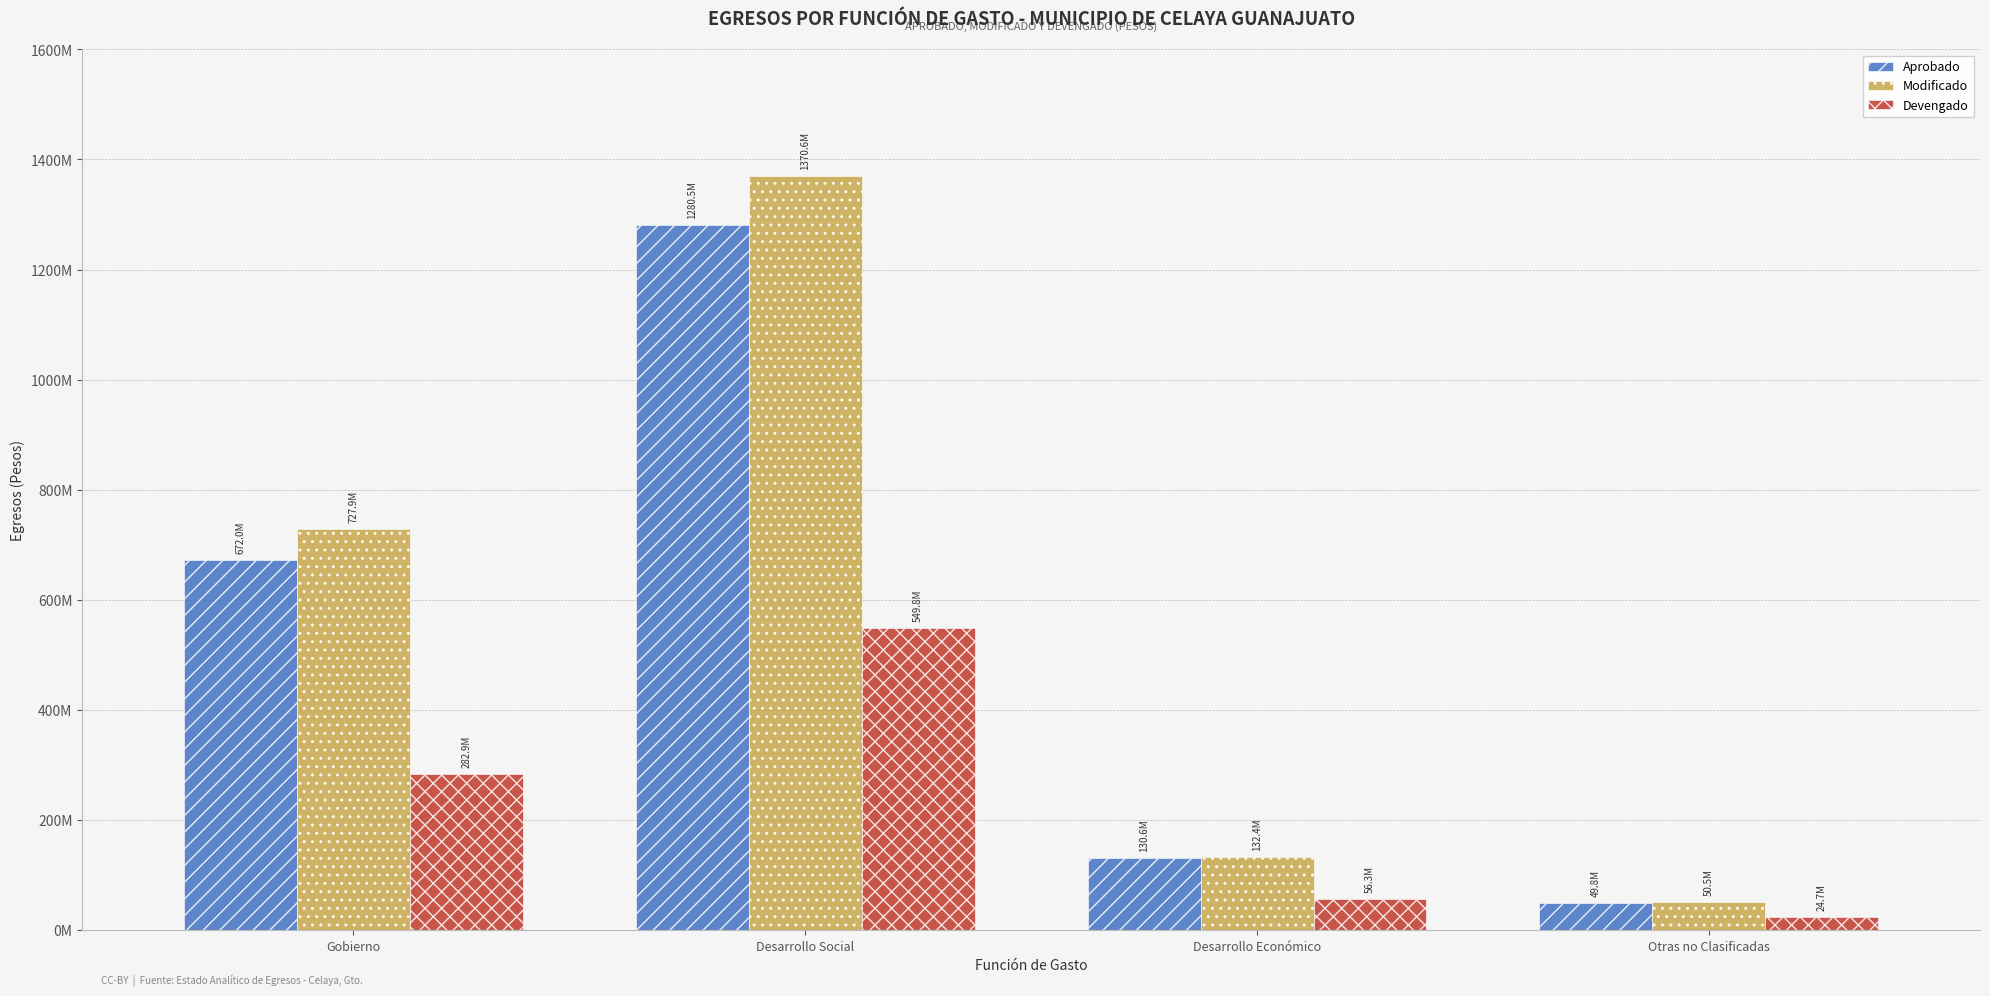

Which series has the largest total across all categories?

Modificado